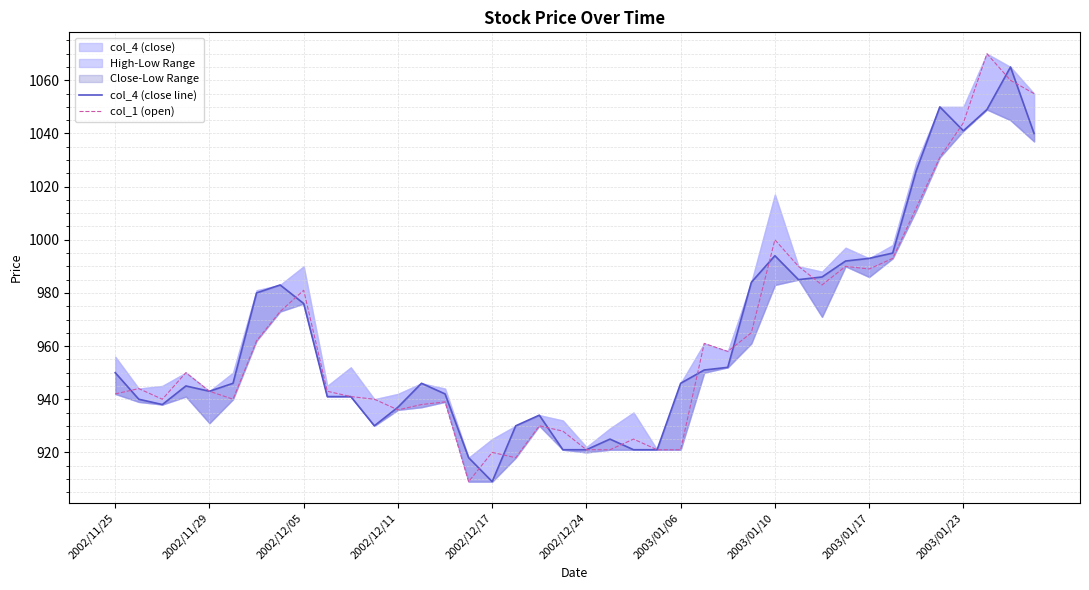

What is the spread (max minus min) of values at 37?

21